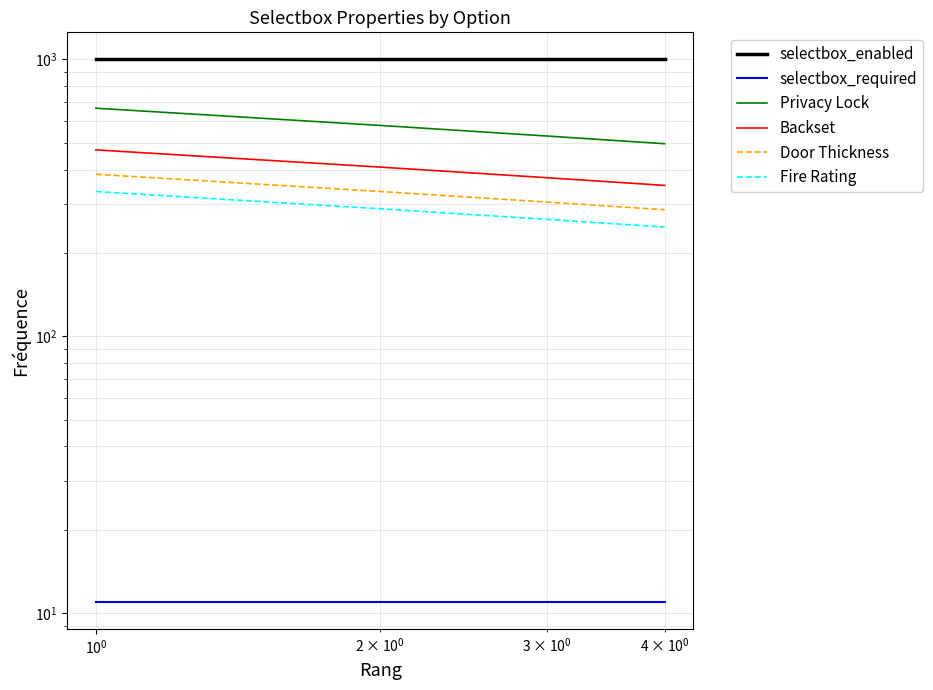

What is the difference between the maximum and minimum values in the Backset series?

120.6